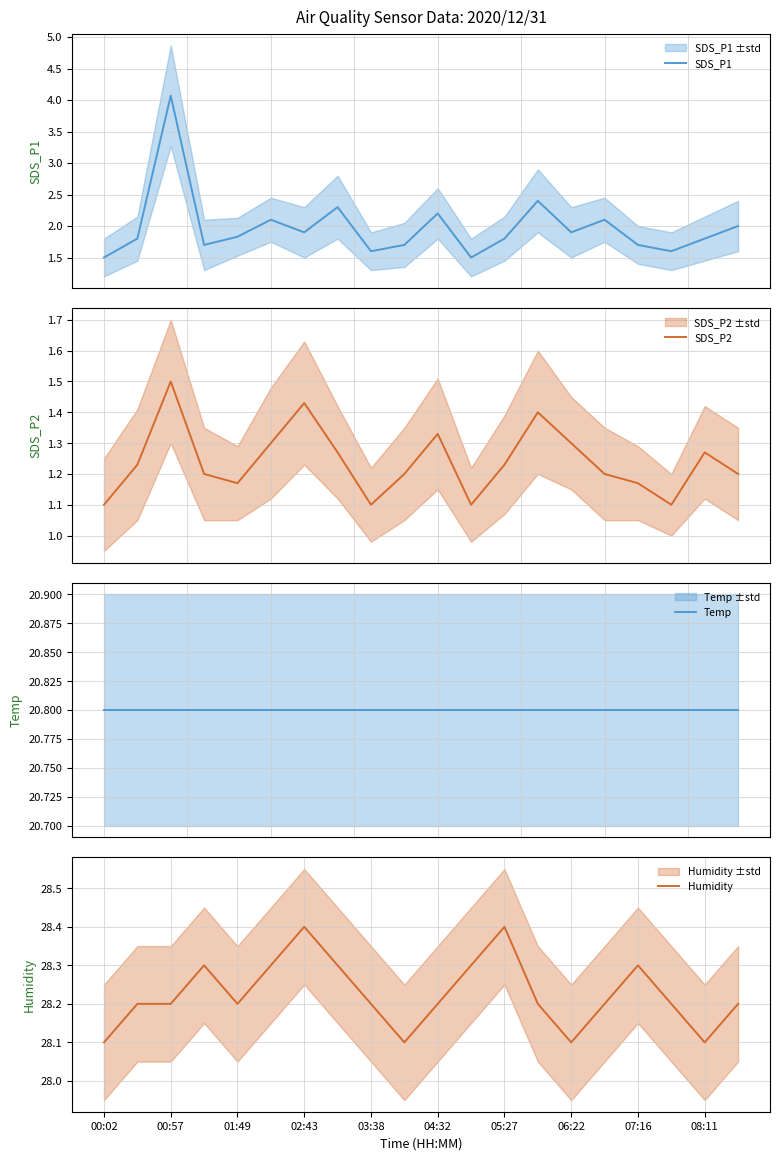

What is the minimum value for SDS_P1?

1.5